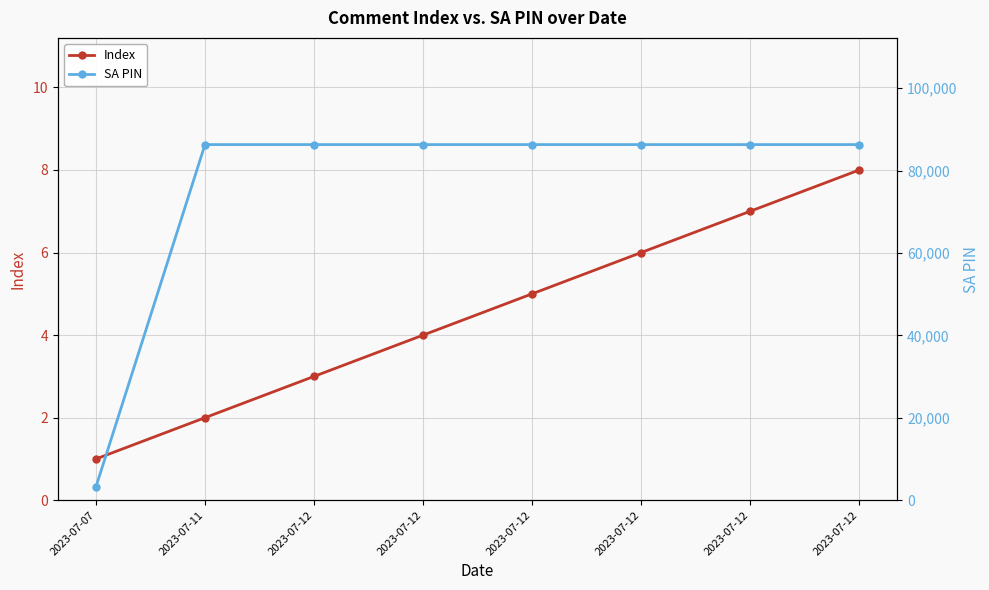

List the labels in order of SA PIN value, largest first.

2023-07-11, 2023-07-12, 2023-07-12, 2023-07-12, 2023-07-12, 2023-07-12, 2023-07-12, 2023-07-07